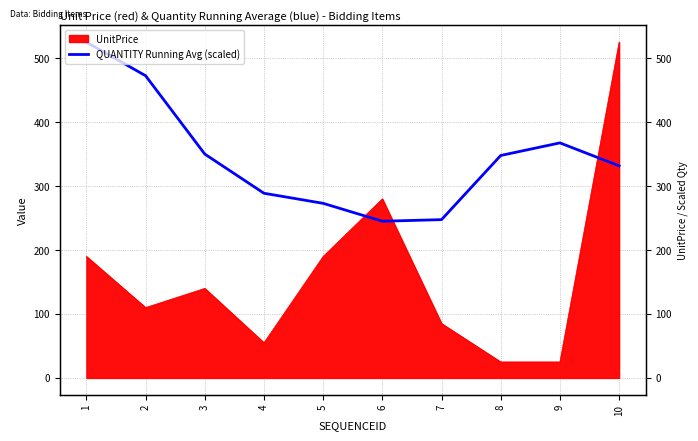

What is the difference between the maximum and minimum values?

280.0